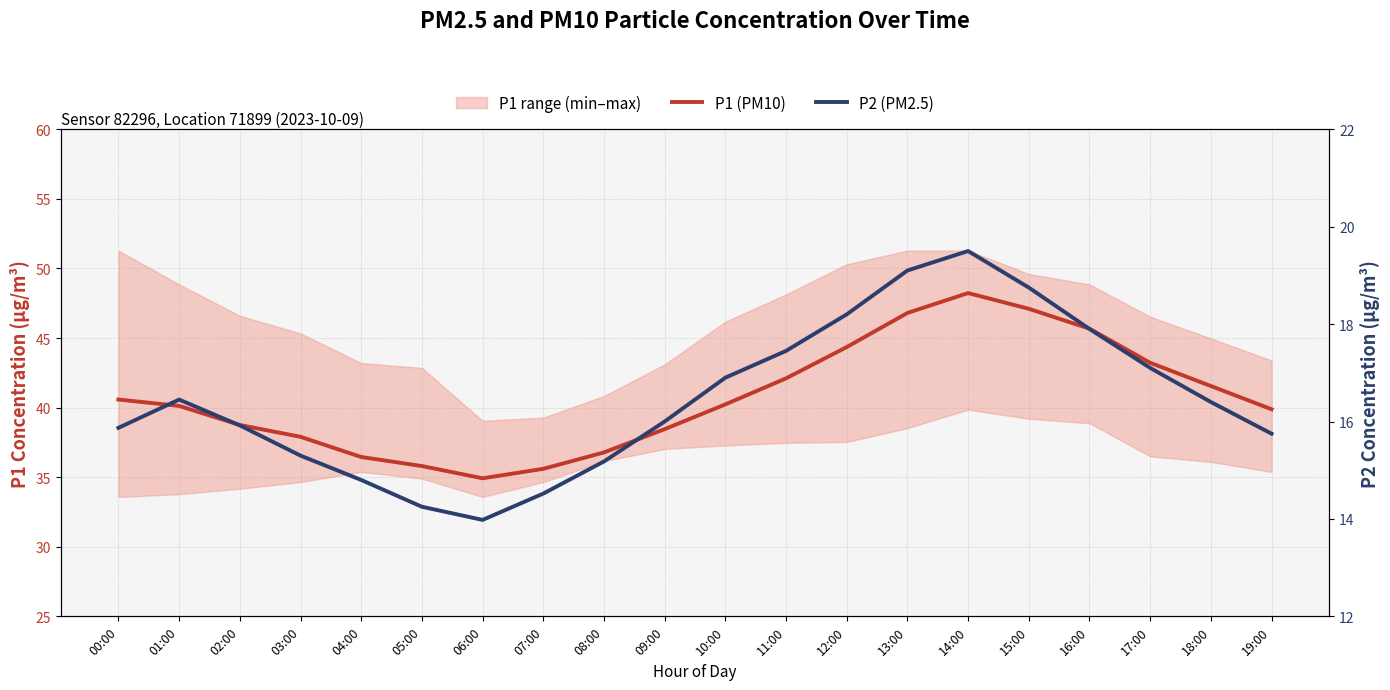

In P2 (PM2.5), how many points are higher than both neighbors (excluding endpoints)?

2